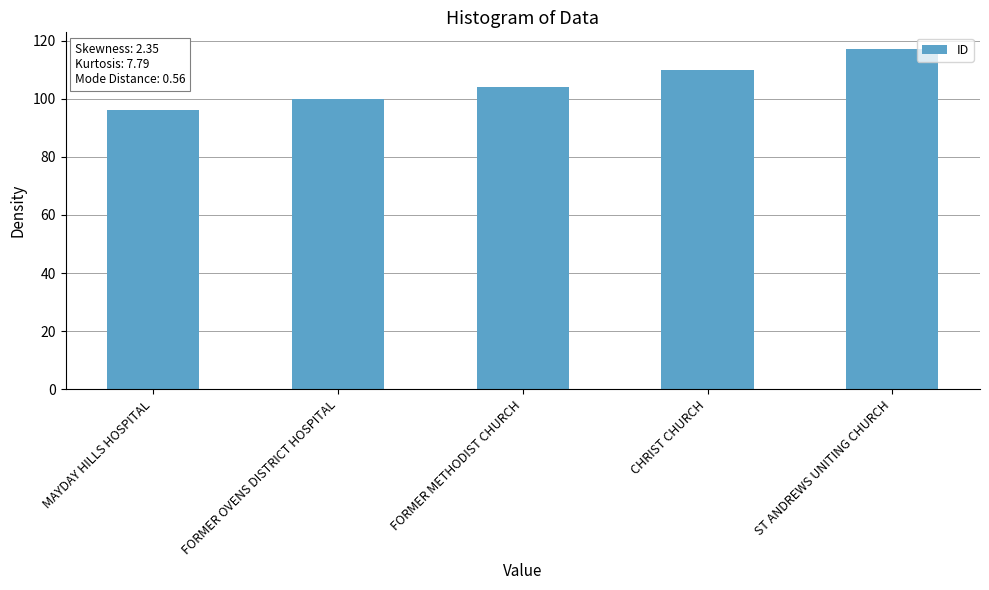

How many bars are there in total?

5